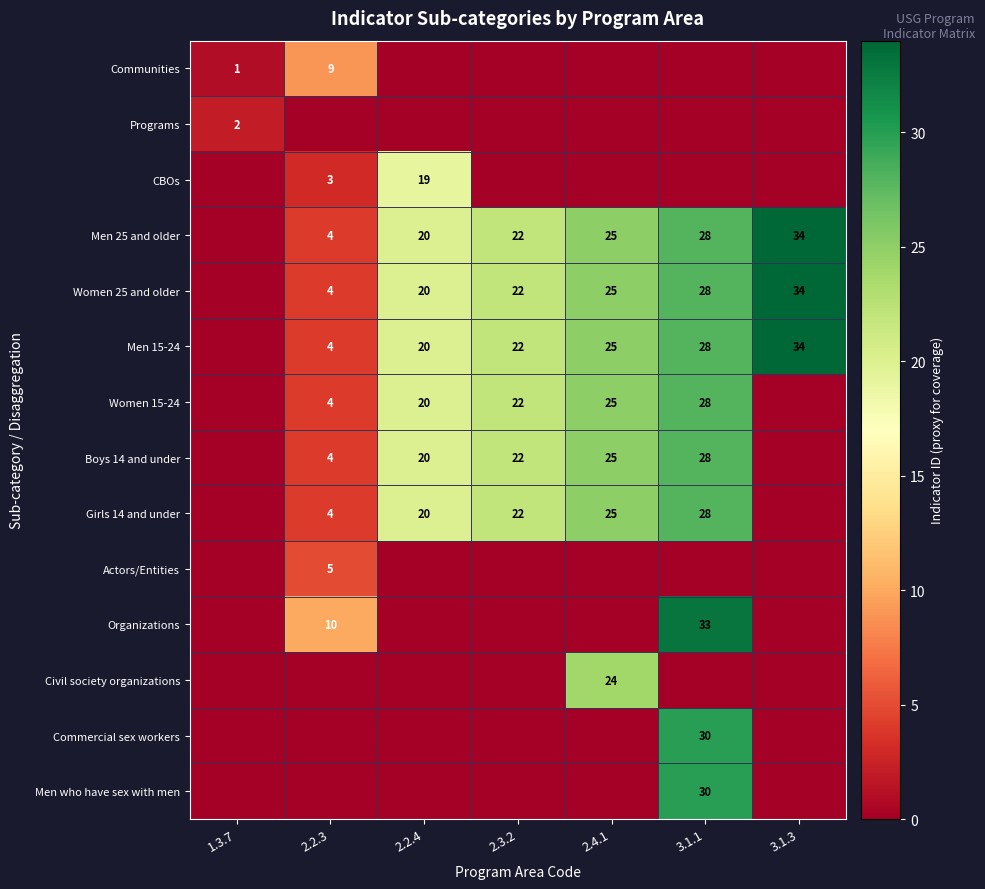

Is it true that Girls 14 and under equals 28 at 3.1.1?

True